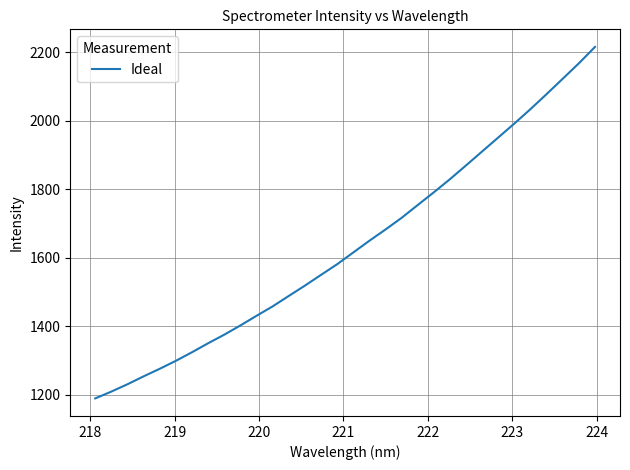

What is the difference between the maximum and minimum values?

1026.3